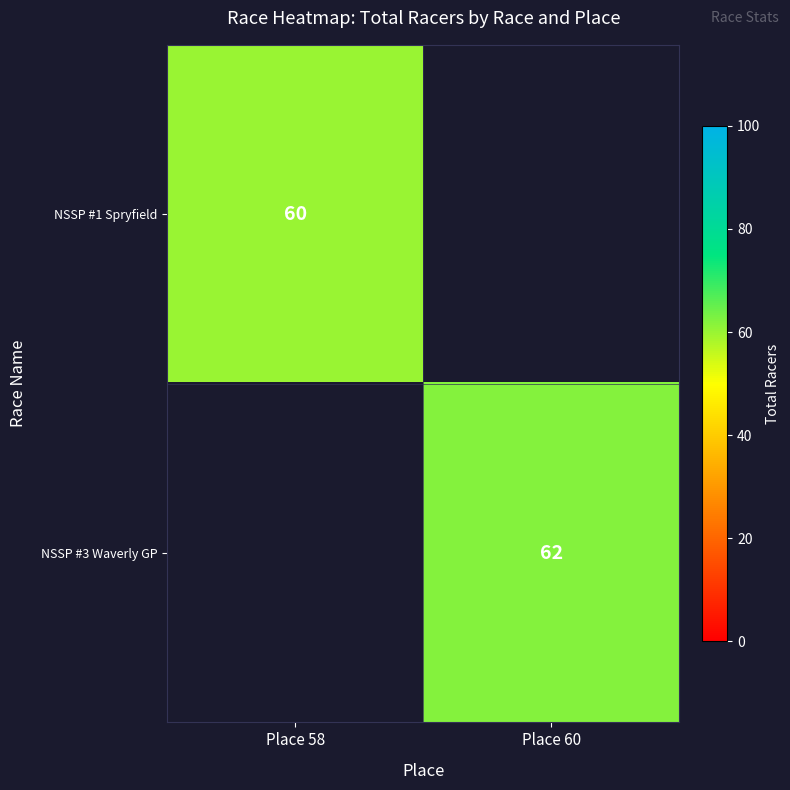

The value of NSSP #1 Spryfield at Place 58 is 39. True or false?

False